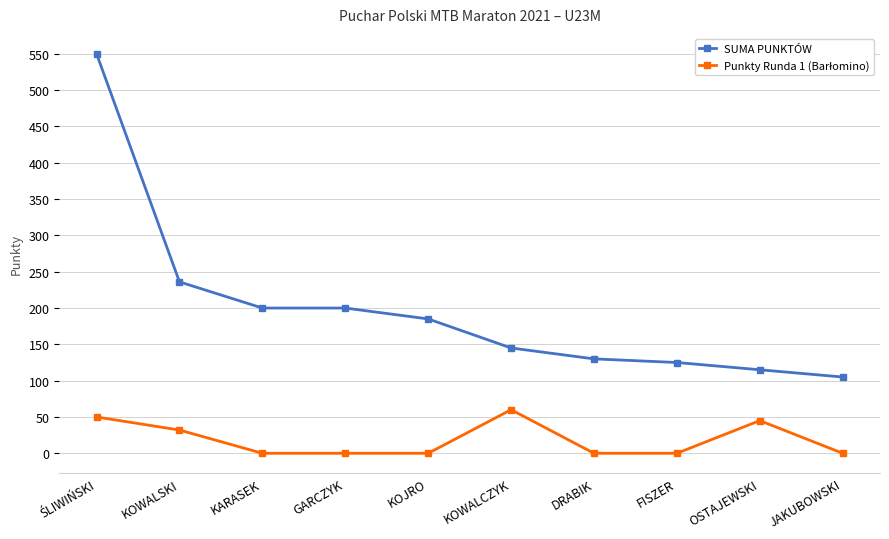

Is it true that SUMA PUNKTÓW equals 261 at KARASEK?

False